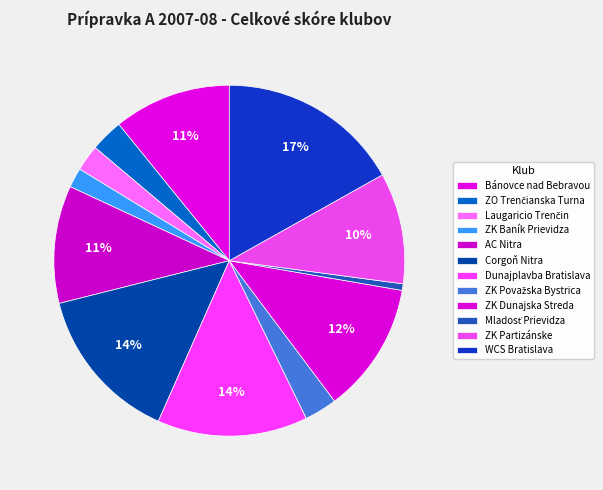

How many slices are in this pie chart?

12